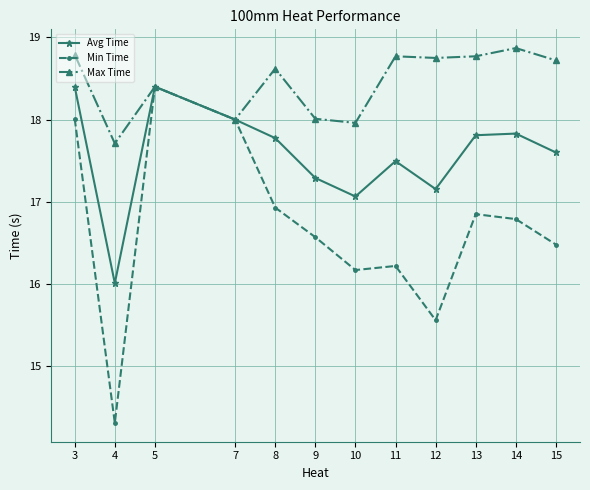

What is the total value across all series at 10?

51.2